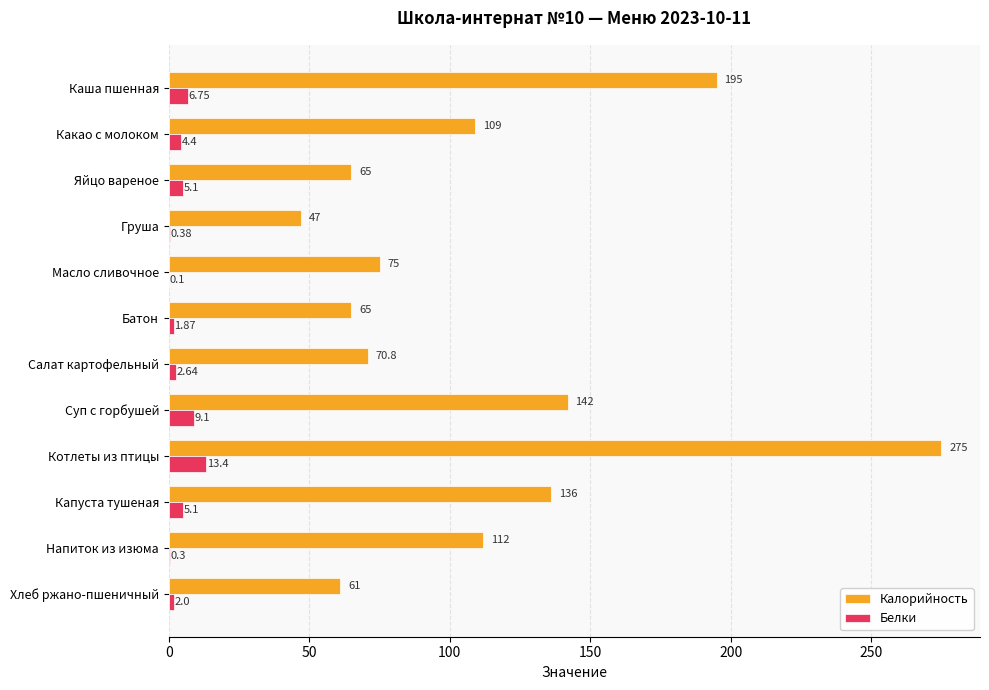

Is the value of Калорийность at Батон greater than the value of Белки at Батон?

Yes